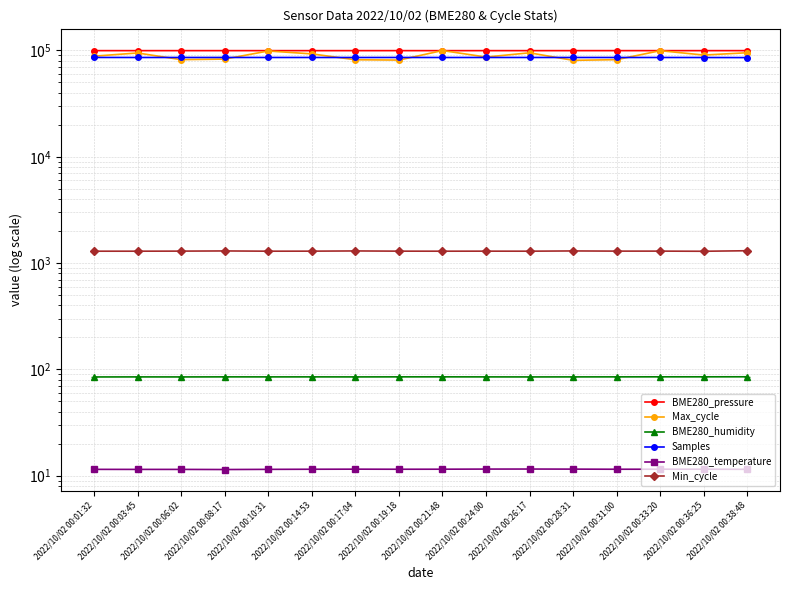

True or false: Min_cycle and Max_cycle intersect in this chart.

False